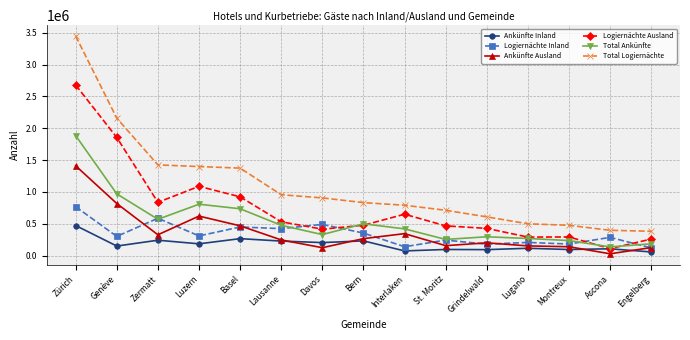

The Total Ankünfte series shows 370926 at Genève. True or false?

False